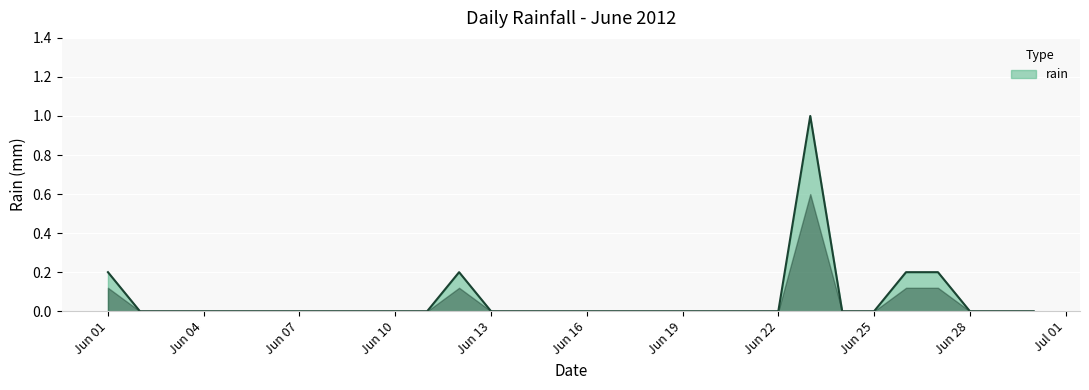

What is the difference between the maximum and minimum values?

1.0